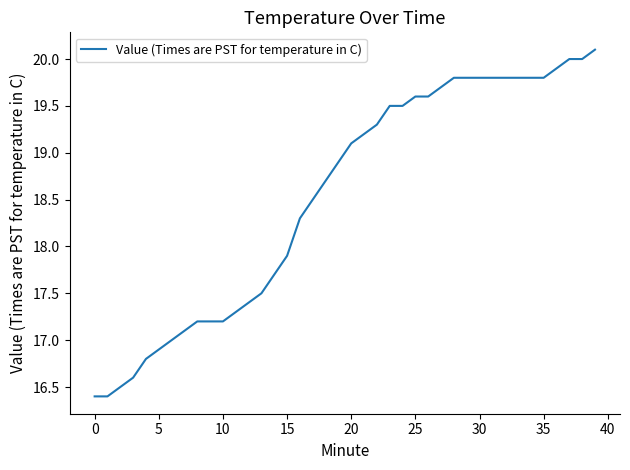

Reading left to right, extract all data points from this chart.

16.4	16.4	16.5	16.6	16.8	16.9	17.0	17.1	17.2	17.2	17.2	17.3	17.4	17.5	17.7	17.9	18.3	18.5	18.7	18.9	19.1	19.2	19.3	19.5	19.5	19.6	19.6	19.7	19.8	19.8	19.8	19.8	19.8	19.8	19.8	19.8	19.9	20.0	20.0	20.1